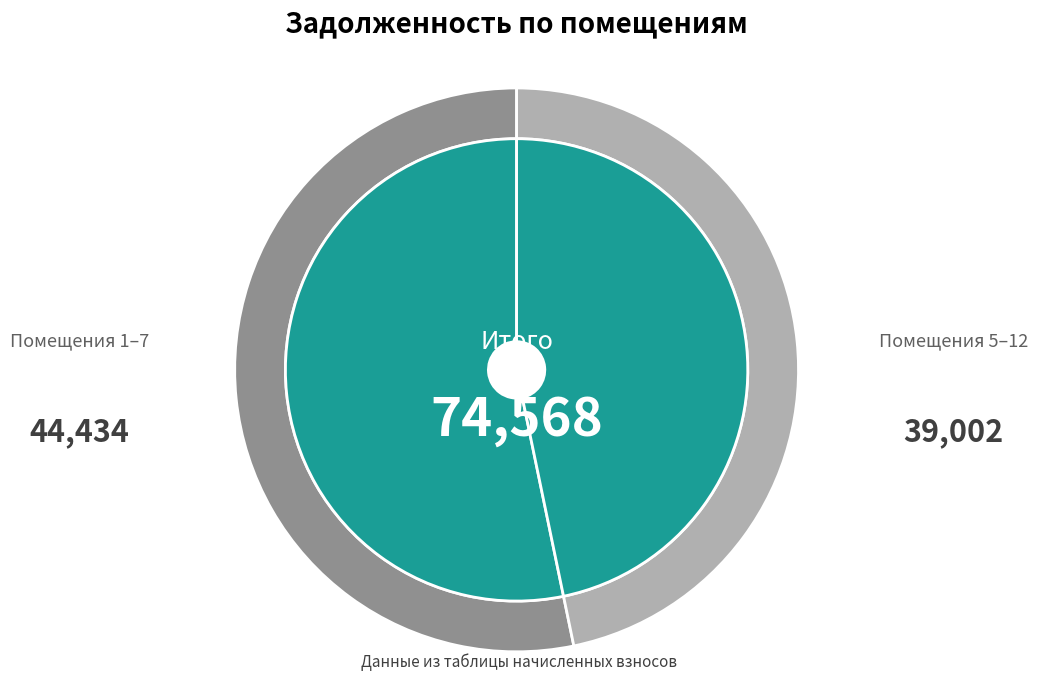

Which slice is the largest?

1